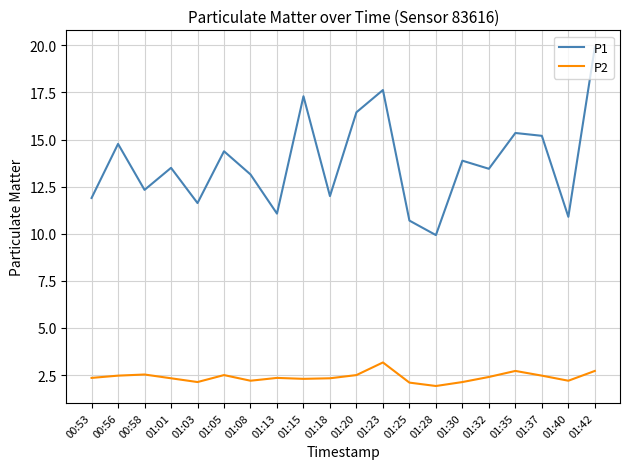

What is the highest value of the P1 series?

19.9